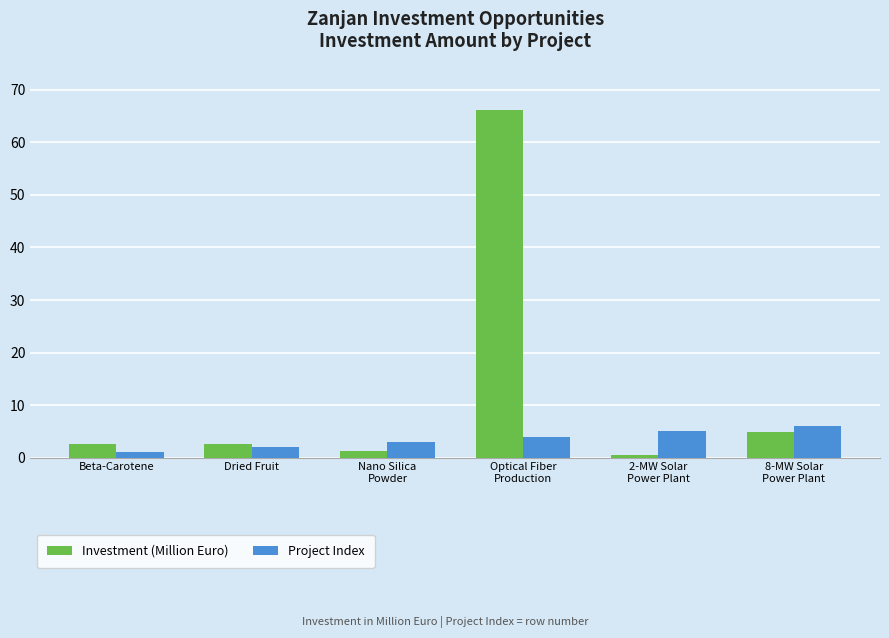

Which series has the largest total across all categories?

Investment (Million Euro)